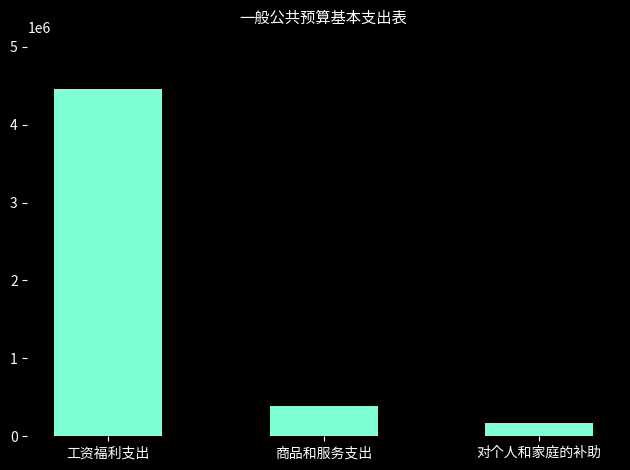

What is the average value?

1668701.7